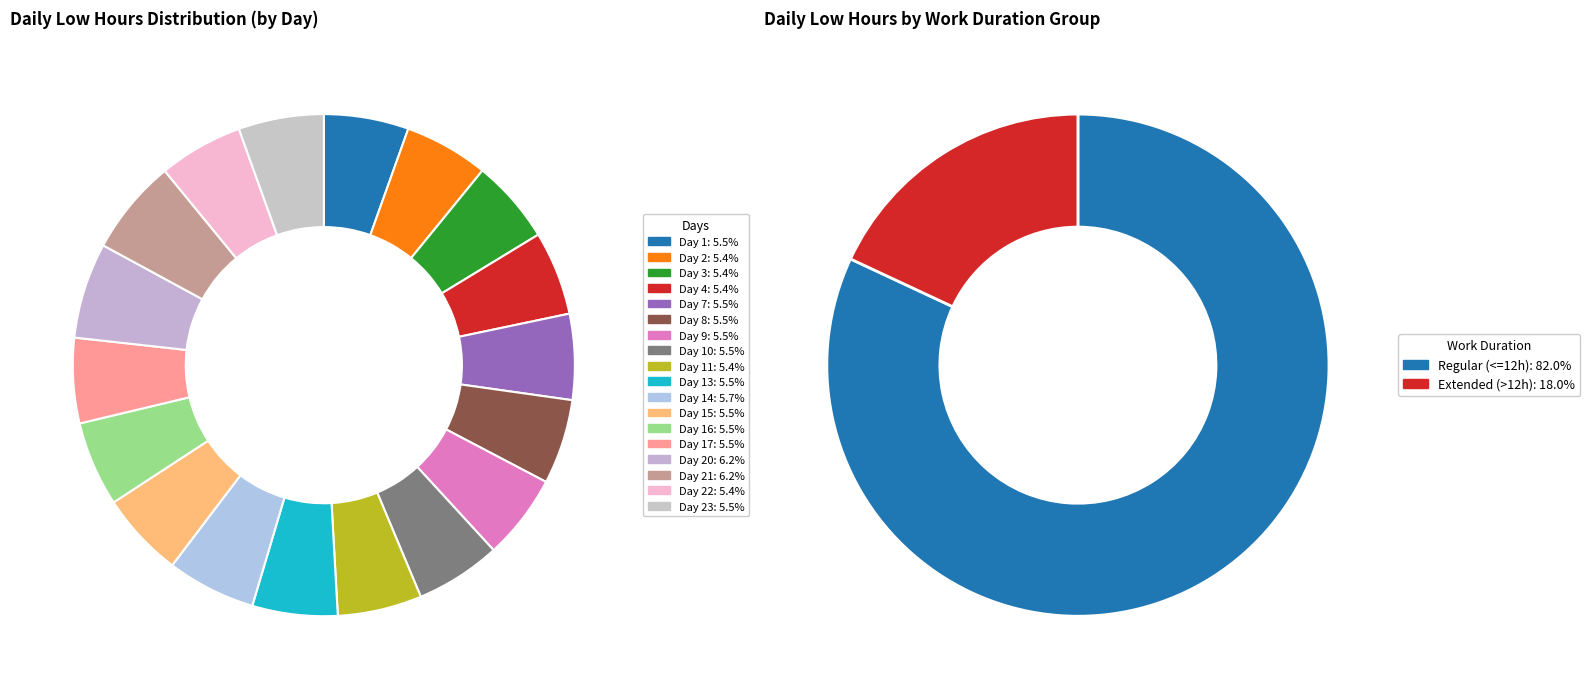

Does any single category account for the majority?

No